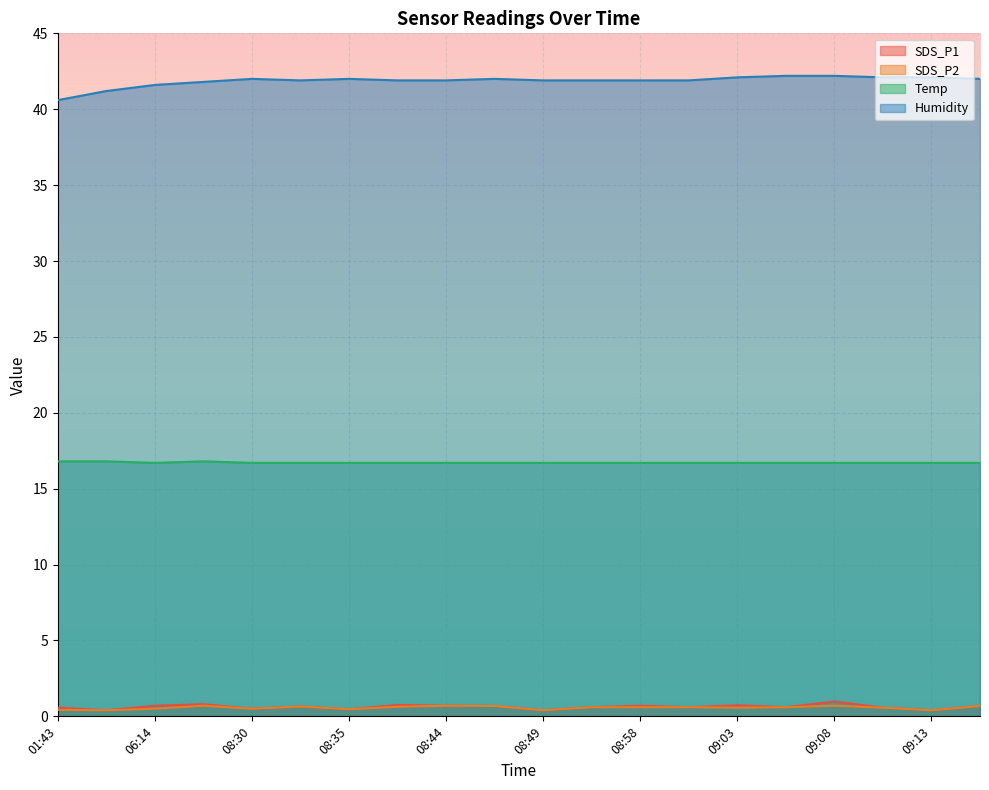

At which category is the sum across all series the highest?

09:08